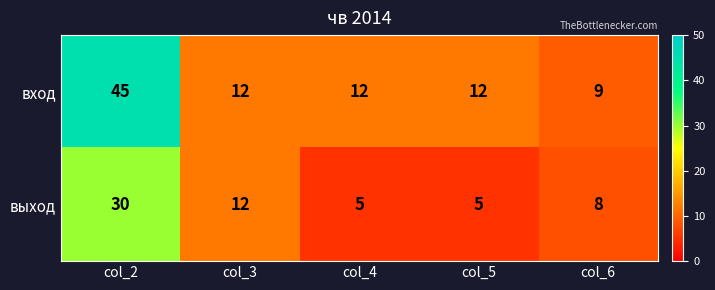

The выход series shows 5 at col_5. True or false?

True